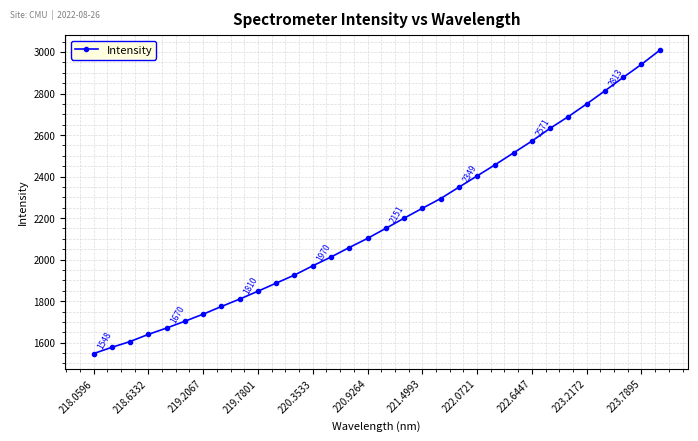

What is the value of the 6th point from the left?

1703.4